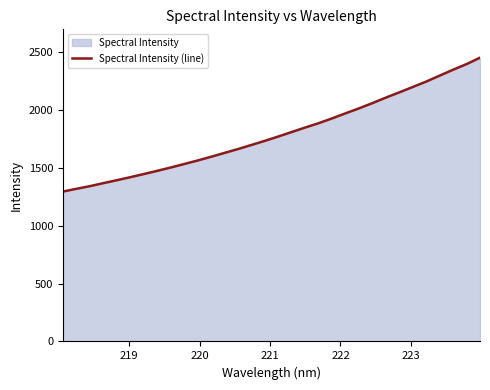

What is the difference between the maximum and minimum values?

1155.3